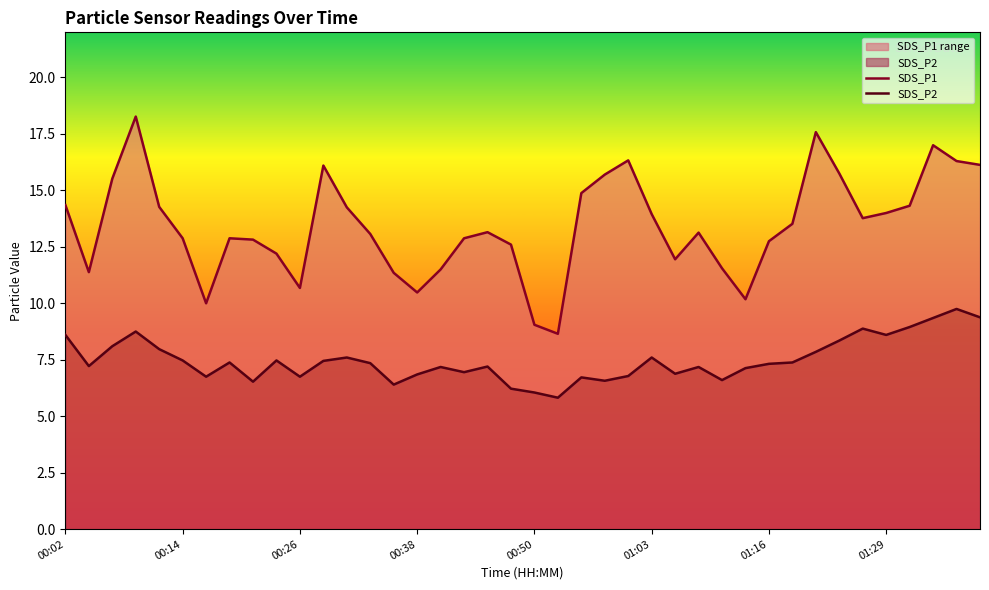

Reading left to right, extract all data points from this chart.

SDS_P1: 00:02=14.3	00:04=11.4	00:07=15.5	00:09=18.3	00:12=14.3	00:14=12.9	00:16=10.0	00:19=12.9	00:21=12.8	00:24=12.2	00:26=10.7	00:29=16.1	00:31=14.2	00:33=13.1	00:36=11.3	00:38=10.5	00:41=11.5	00:43=12.9	00:46=13.2	00:48=12.6	00:50=9.1	00:53=8.7	00:55=14.9	00:58=15.7	01:00=16.3	01:03=13.9	01:06=11.9	01:08=13.1	01:11=11.6	01:13=10.2	01:16=12.8	01:19=13.5	01:22=17.6	01:24=15.8	01:27=13.8	01:29=14.0	01:32=14.3	01:34=17.0	01:36=16.3	01:39=16.1
SDS_P2: 00:02=8.6	00:04=7.2	00:07=8.1	00:09=8.8	00:12=8.0	00:14=7.5	00:16=6.8	00:19=7.4	00:21=6.5	00:24=7.5	00:26=6.8	00:29=7.5	00:31=7.6	00:33=7.3	00:36=6.4	00:38=6.8	00:41=7.2	00:43=7.0	00:46=7.2	00:48=6.2	00:50=6.0	00:53=5.8	00:55=6.7	00:58=6.6	01:00=6.8	01:03=7.6	01:06=6.9	01:08=7.2	01:11=6.6	01:13=7.1	01:16=7.3	01:19=7.4	01:22=7.8	01:24=8.3	01:27=8.9	01:29=8.6	01:32=8.9	01:34=9.3	01:36=9.8	01:39=9.4